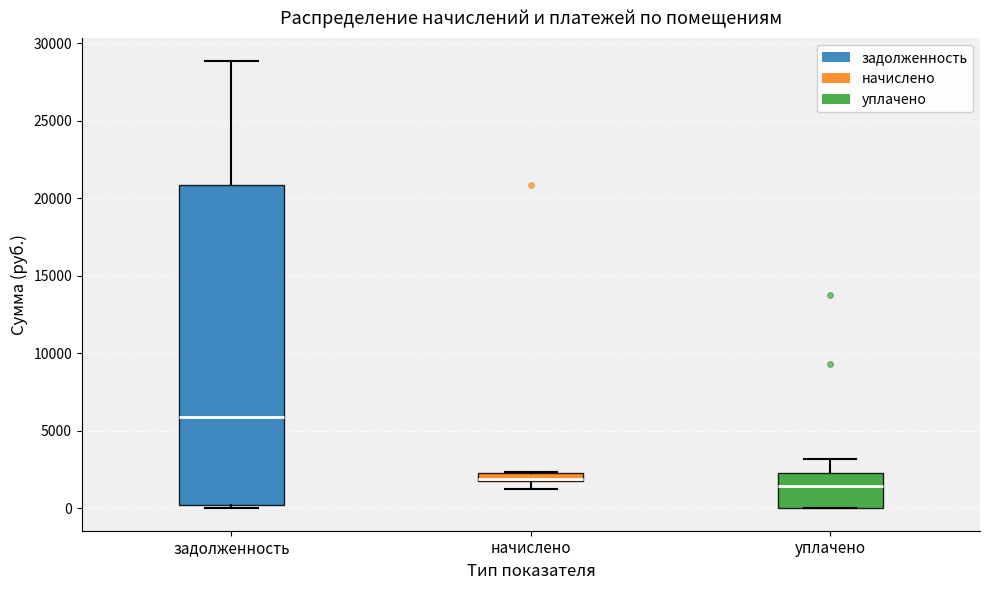

Where is the lower edge of the box for начислено on the y-axis? The values are not printed on the chart, so give them approximately, as read against the axis.

1500